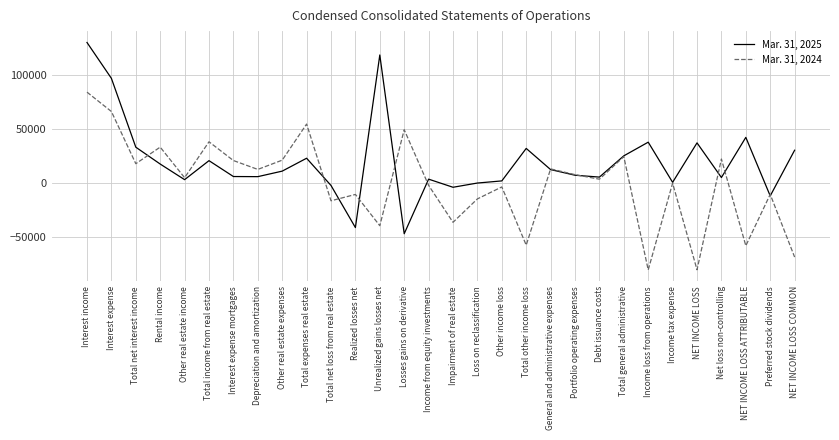

What is the greatest value displayed?

129734